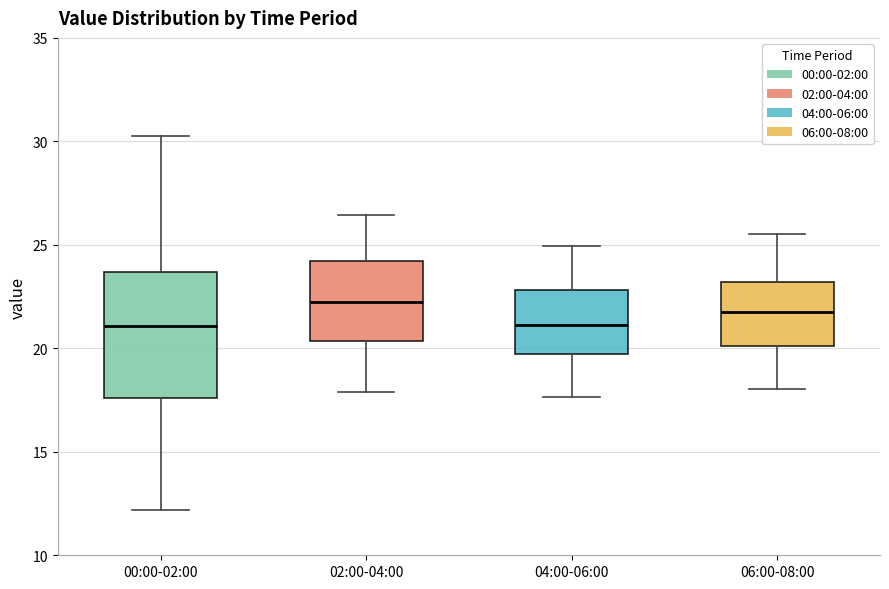

Reading left to right, transcribe this box plot: for each box, give where its median line is, the range the box spans, and where its two whiskers end, as read against the y-axis. The values are not printed on the chart, so give them approximately, as read against the axis.

00:00-02:00: median 21.0, box 17.5 to 23.5, whiskers 12.0 to 30.5
02:00-04:00: median 22.0, box 20.5 to 24.0, whiskers 18.0 to 26.5
04:00-06:00: median 21.0, box 19.5 to 23.0, whiskers 17.5 to 25.0
06:00-08:00: median 22.0, box 20.0 to 23.0, whiskers 18.0 to 25.5